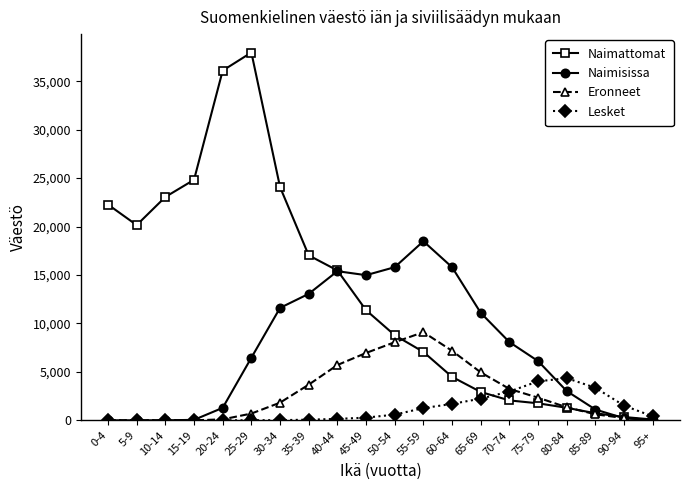

Which category has the highest value in the Naimisissa series?

55-59